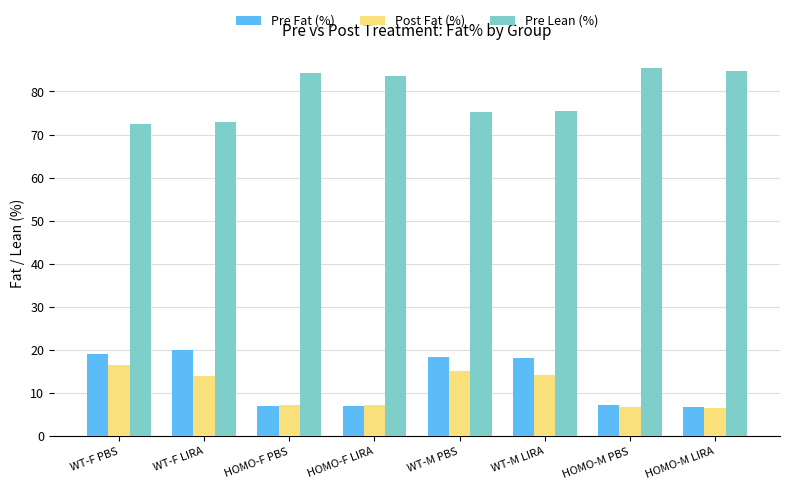

The Pre Lean (%) series shows 37.6 at WT-F LIRA. True or false?

False